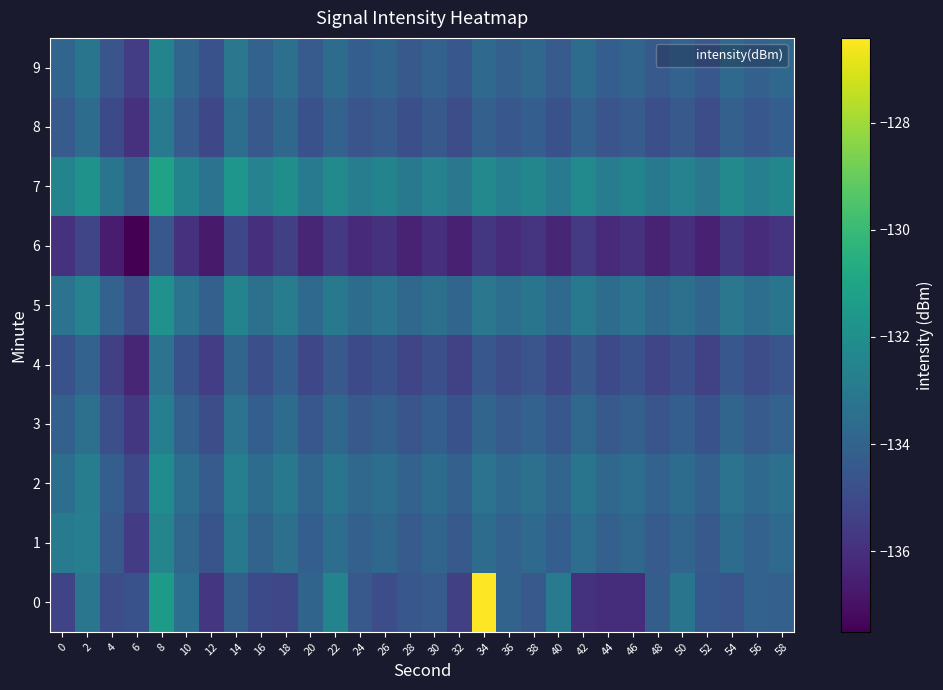

At which category does the chart reach its peak across all series?

34